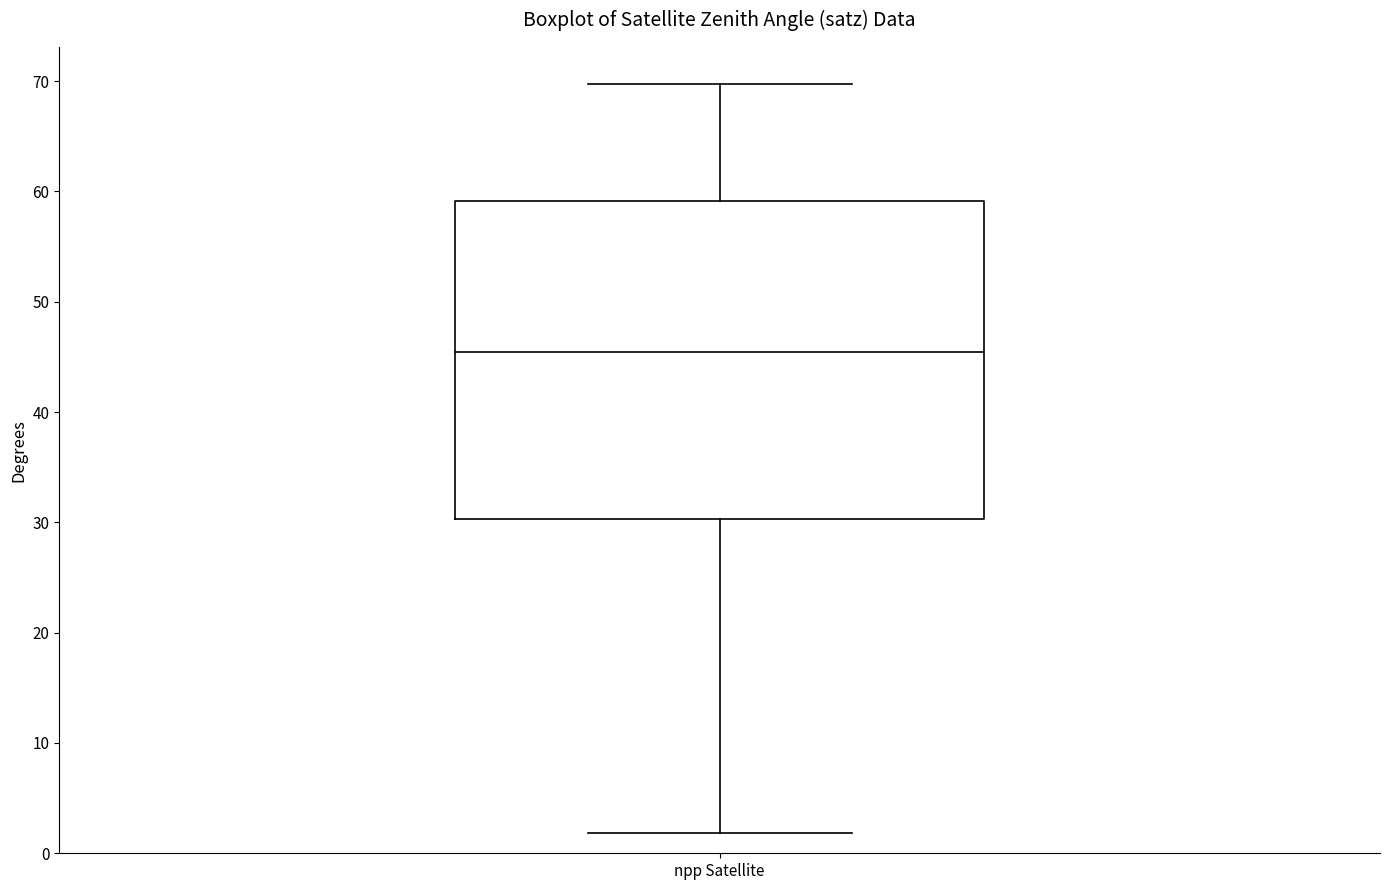

Read this box plot against the y-axis: the position of the median line, the range covered by the box, and the ends of both whiskers. The values are not printed on the chart, so give them approximately, as read against the axis.

median 45, box 30 to 59, whiskers 2 to 70